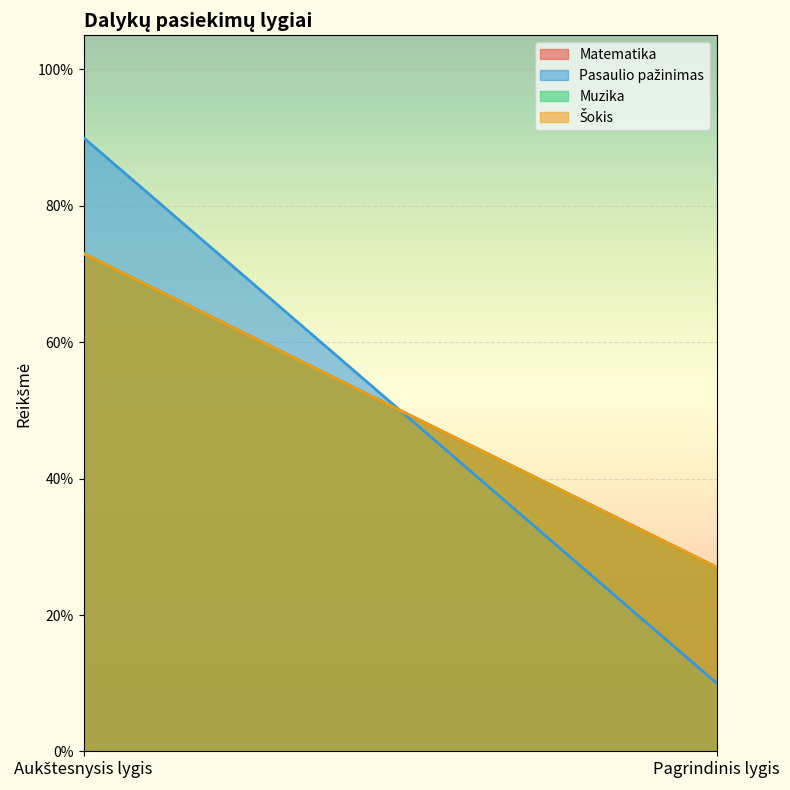

Reading right to left, list all the values displayed in this chart.

Matematika: 0.3	0.7
Pasaulio pažinimas: 0.1	0.9
Muzika: 0.3	0.7
Šokis: 0.3	0.7